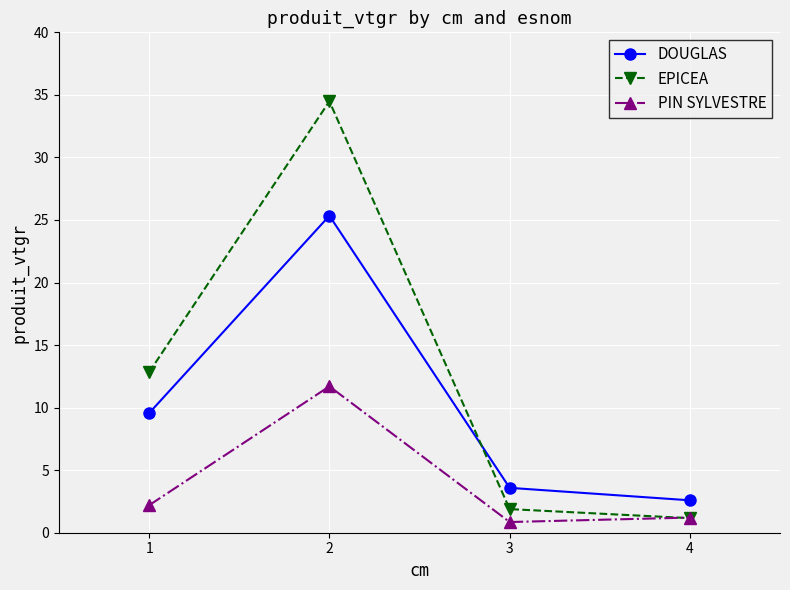

What are all the series names shown in the legend?

DOUGLAS, EPICEA, PIN SYLVESTRE